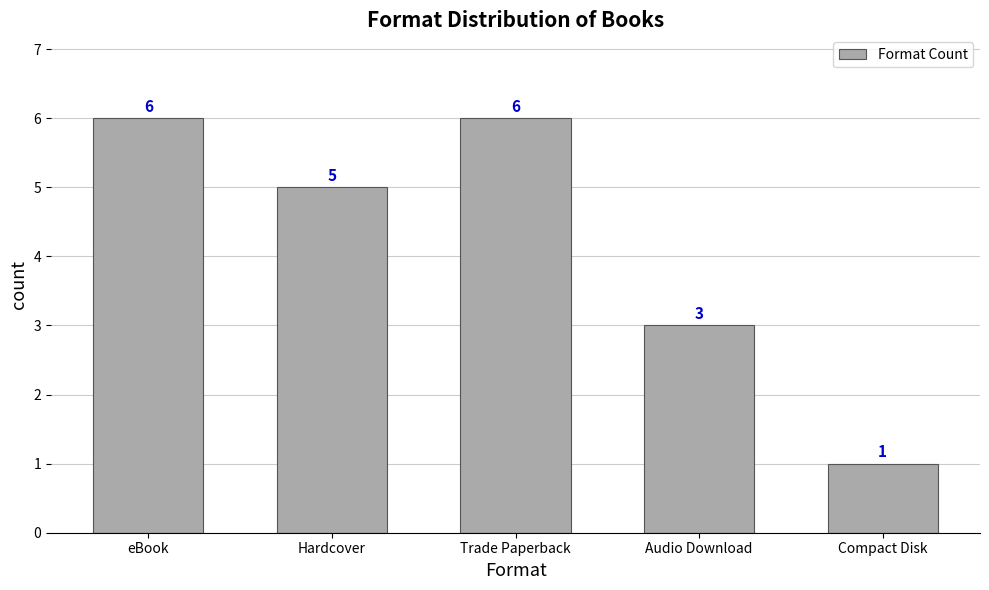

At which label is the value closest to 3?

Audio Download